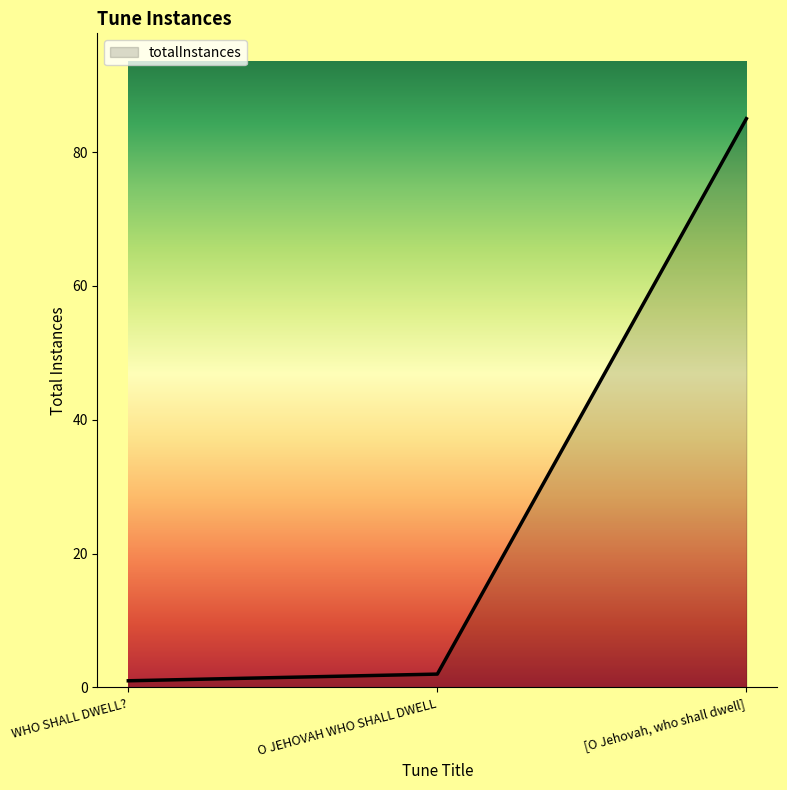

Between WHO SHALL DWELL? and O JEHOVAH WHO SHALL DWELL, which is larger?

O JEHOVAH WHO SHALL DWELL